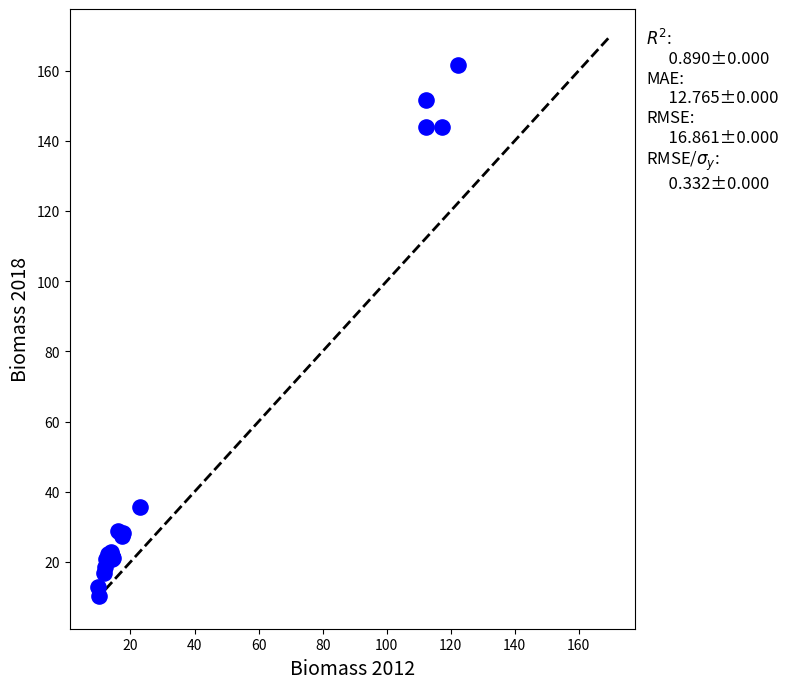

What Y value in the scatter plot is closest to 85?

35.7